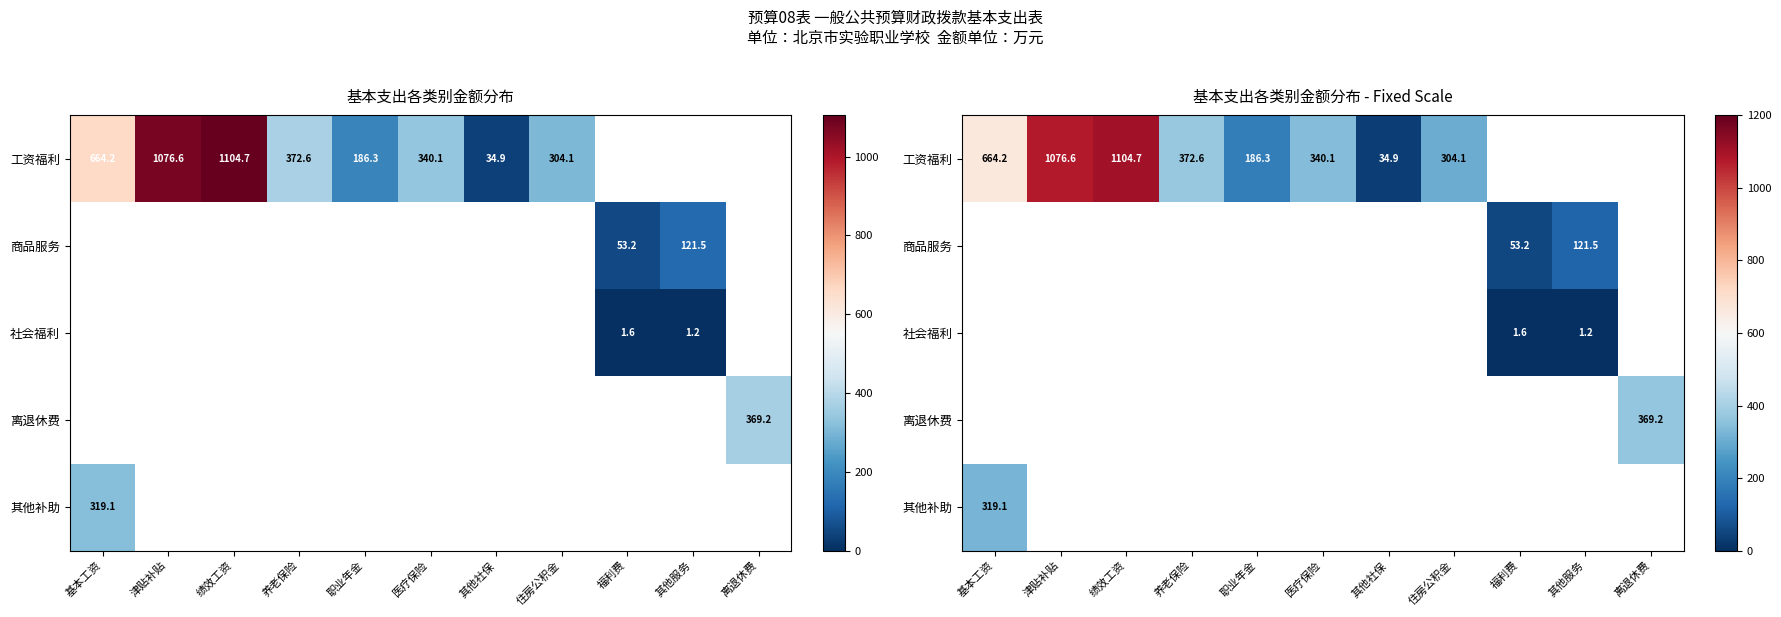

Rank the categories by 工资福利 value from lowest to highest.

其他社保, 职业年金, 住房公积金, 医疗保险, 养老保险, 基本工资, 津贴补贴, 绩效工资, 福利费, 其他服务, 离退休费